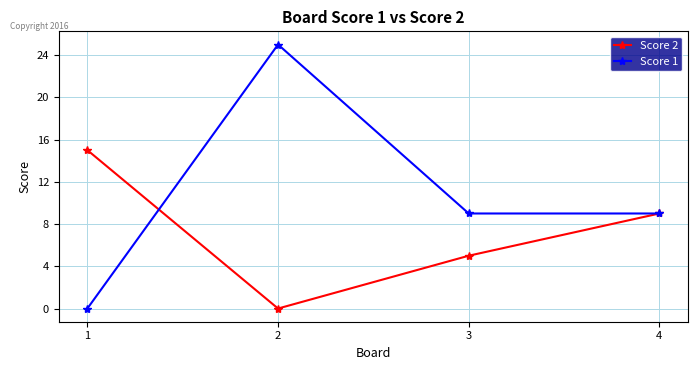

True or false: Score 1 has a value of 12 at 4.

False